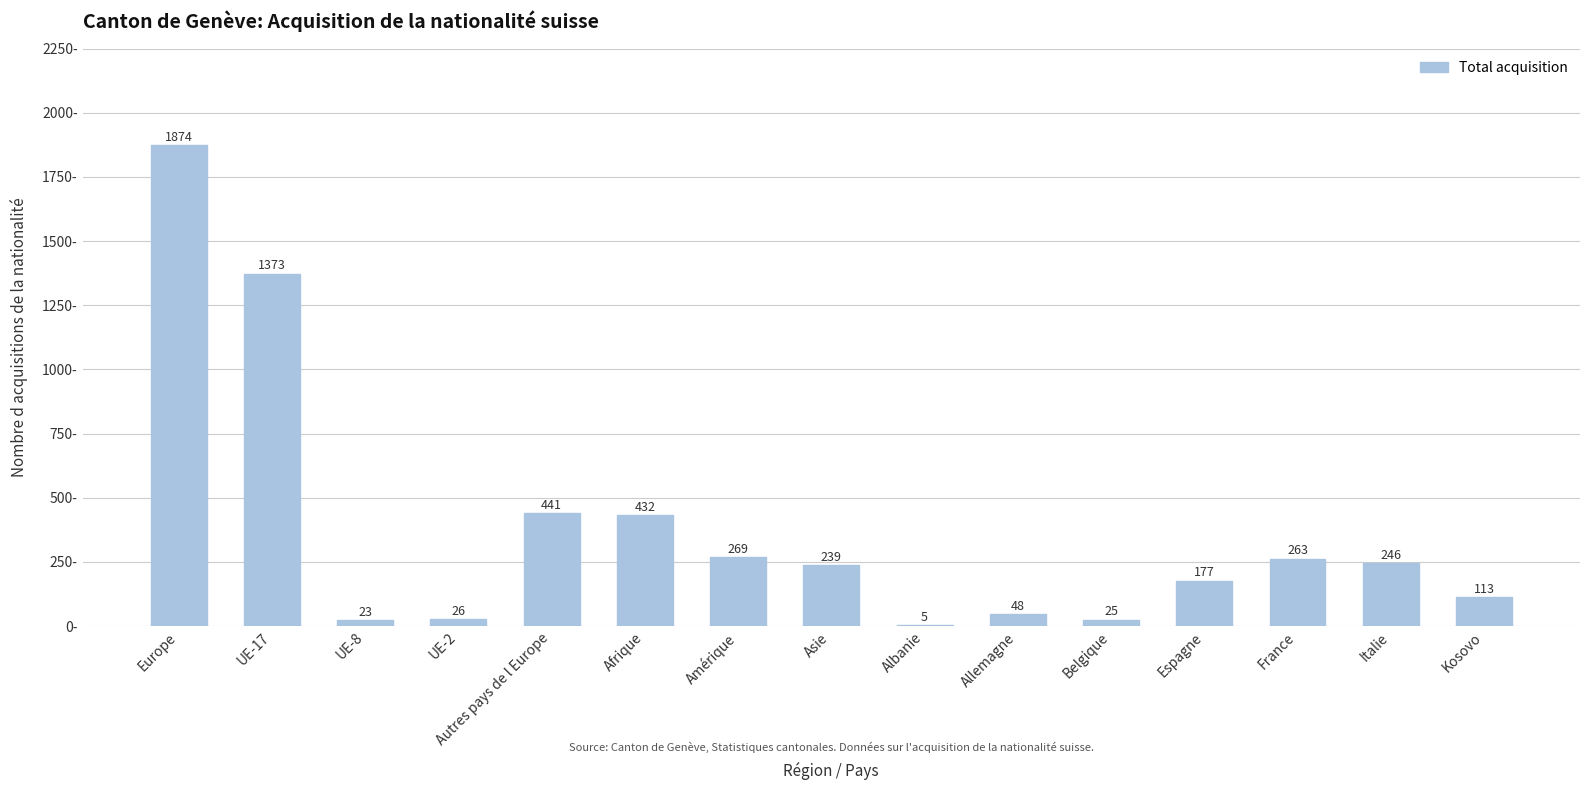

Read the value at Afrique, to the nearest 100.

400